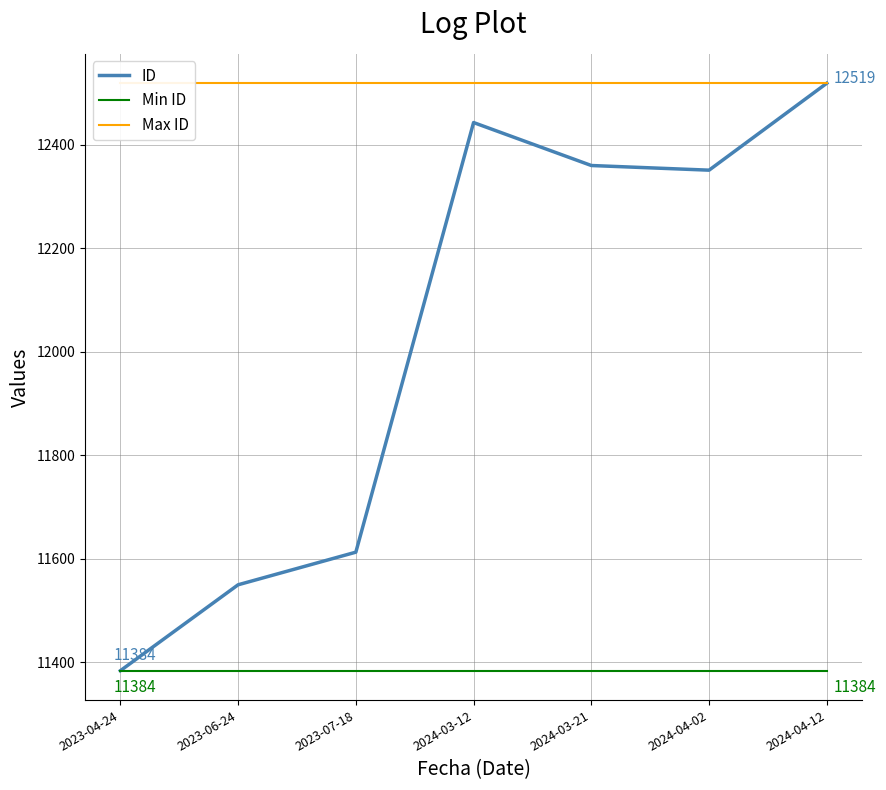

What is the label of the 2nd point from the right?

2024-04-02